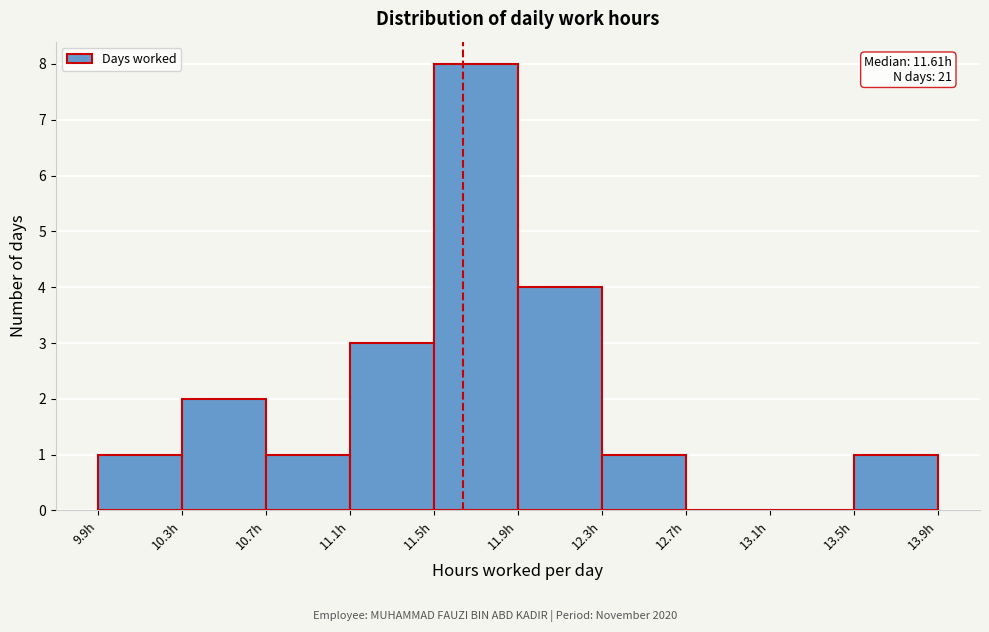

Which range on the x-axis has the tallest bar?

11.45 to 11.85